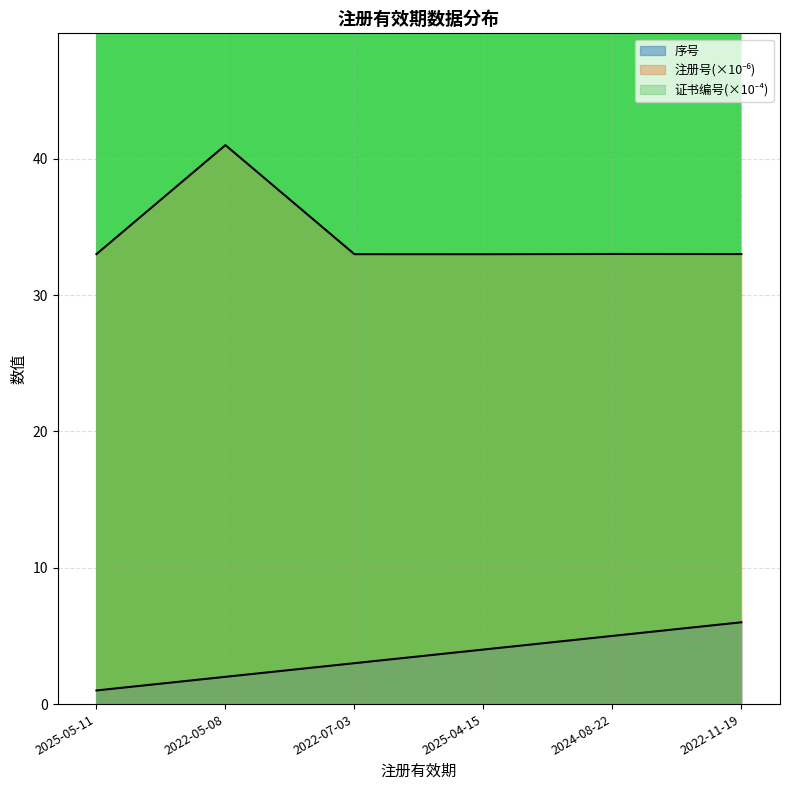

Reading left to right, list all the values displayed in this chart.

序号: 1.0	2.0	3.0	4.0	5.0	6.0
注册号: 33.0	41.0	33.0	33.0	33.0	33.0
证书编号: 67.6	67.6	67.6	67.6	67.6	67.6